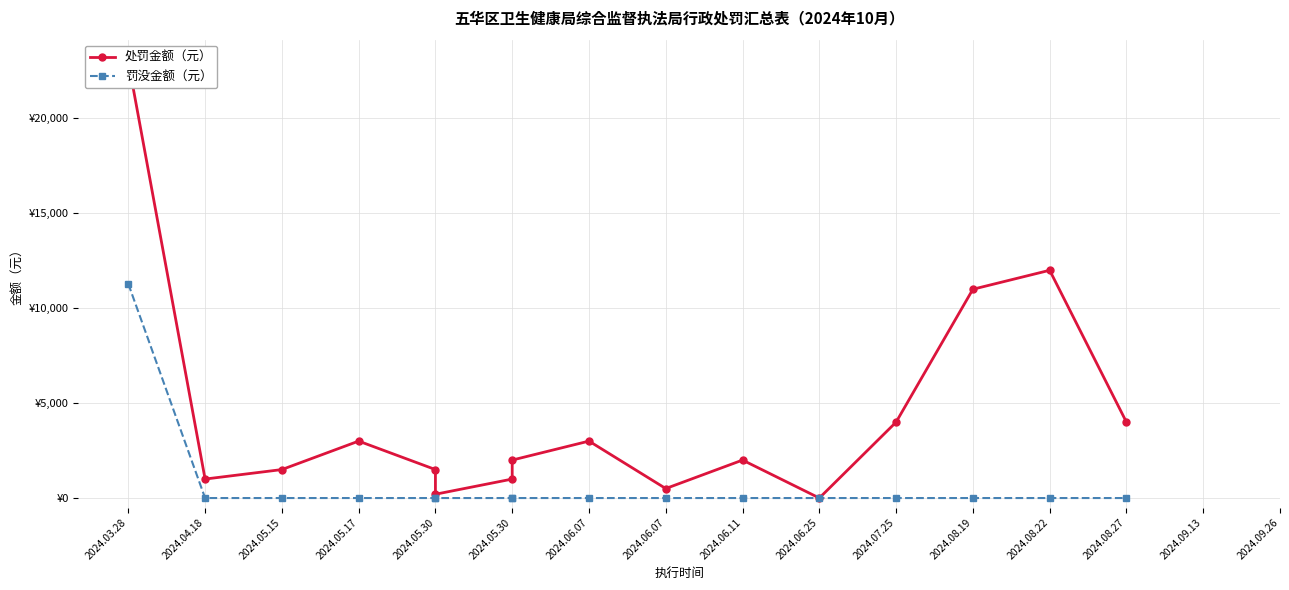

Reading right to left, list all the values displayed in this chart.

处罚金额（元）: 4000	12000	11000	4000	0	2000	500	3000	2000	1000	200	1500	3000	1500	1000	23000
罚没金额（元）: 0	0	0	0	0	0	0	0	0	0	0	0	0	0	0	11283